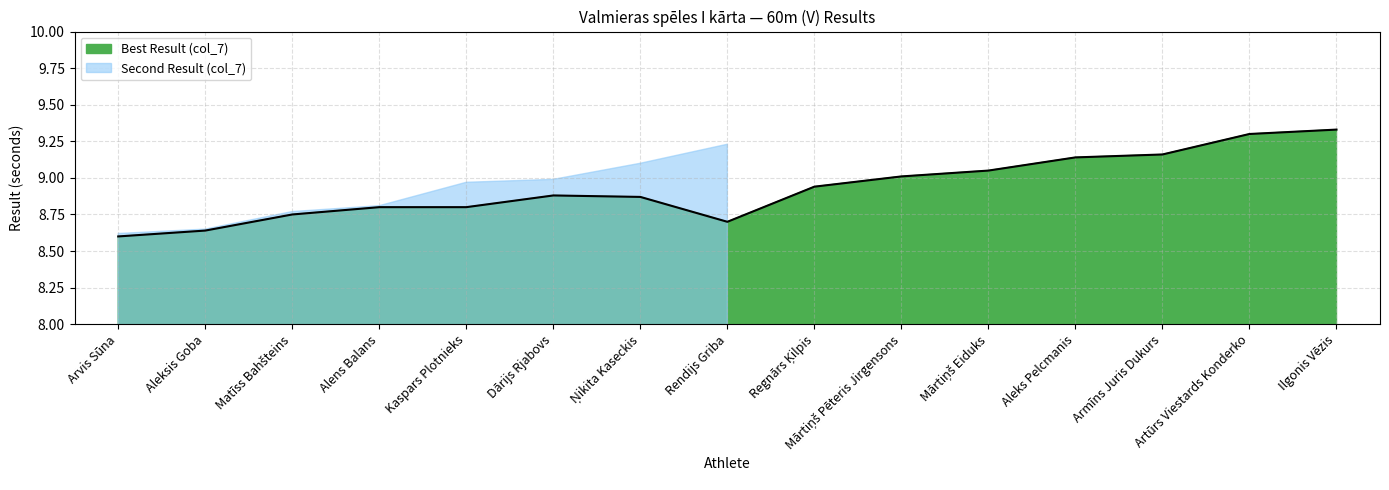

Approximately how many times larger is the value at Regnārs Ķilpis compared to Alens Balans?

1.0